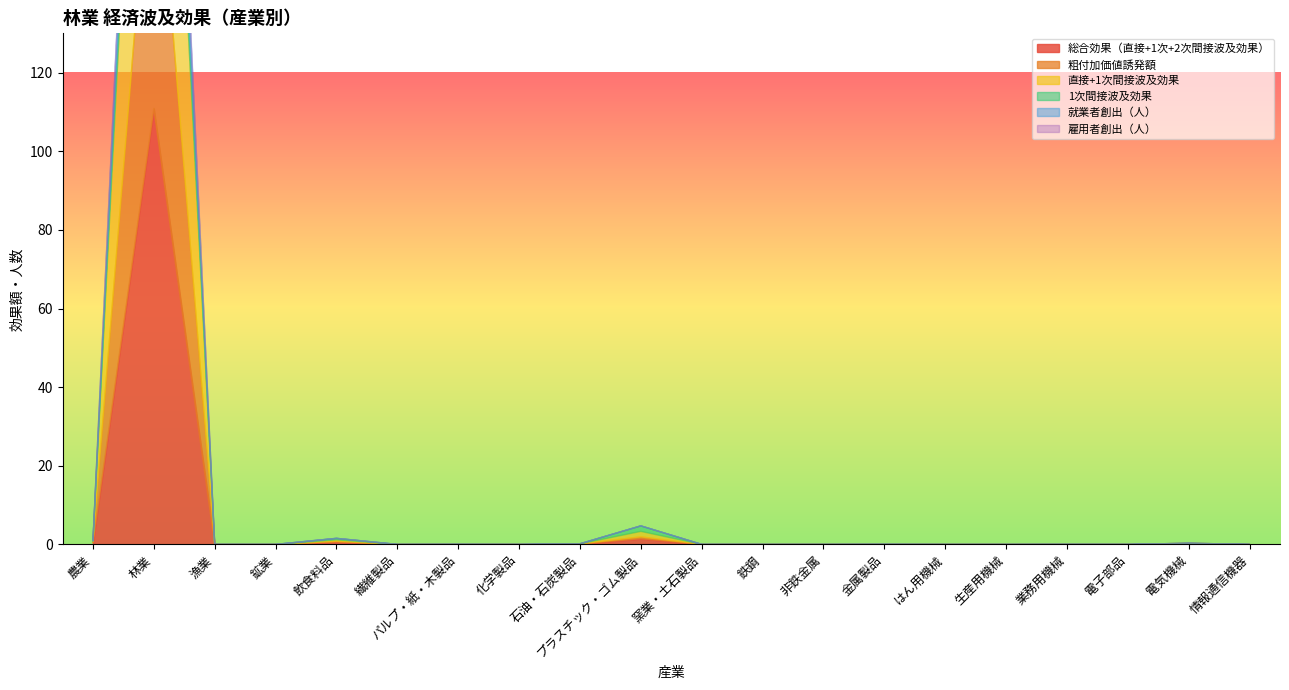

At how many categories does at least one series exceed 37?

1